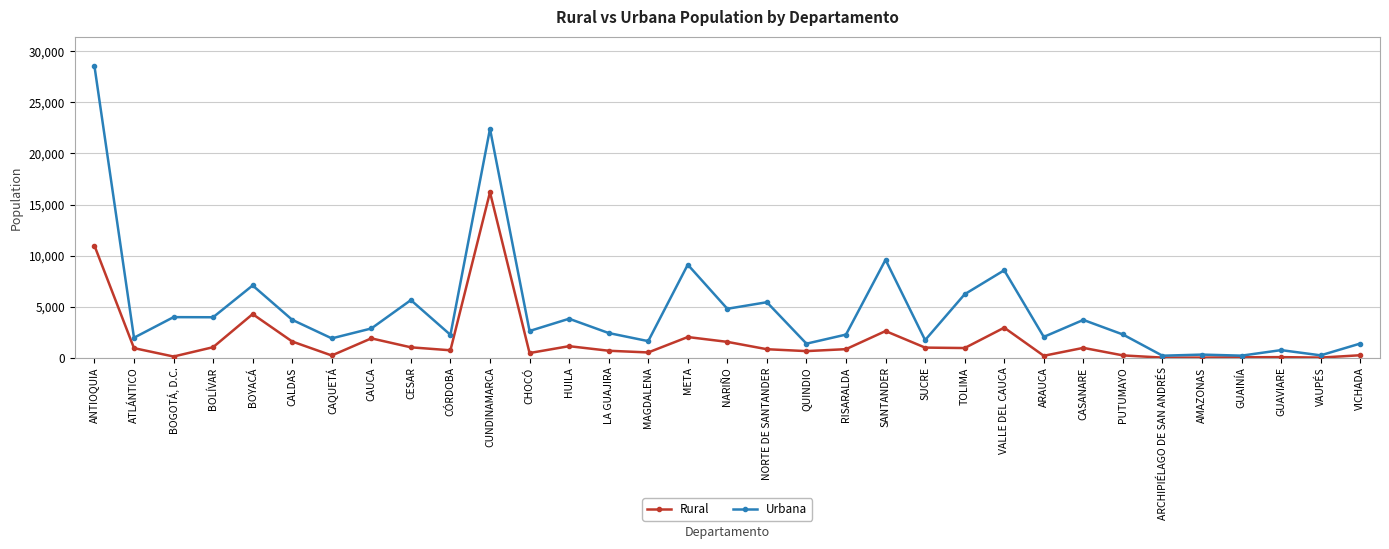

Which series changed the most between ANTIOQUIA and VALLE DEL CAUCA?

Urbana